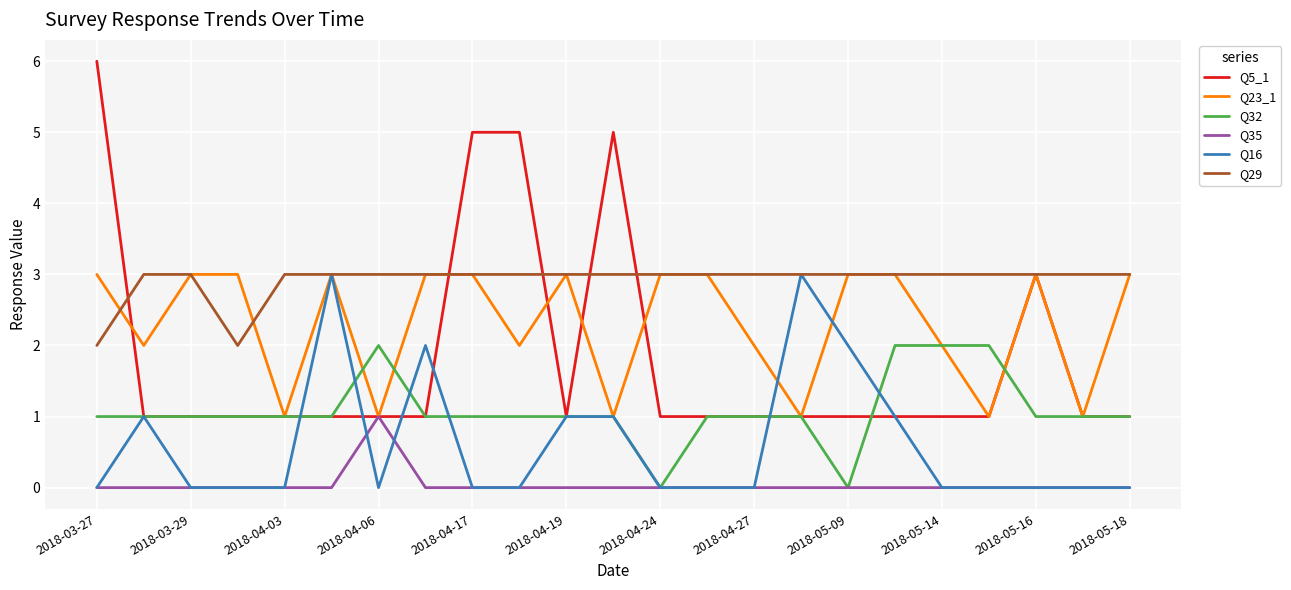

What is the difference between the maximum and minimum values in the Q29 series?

1